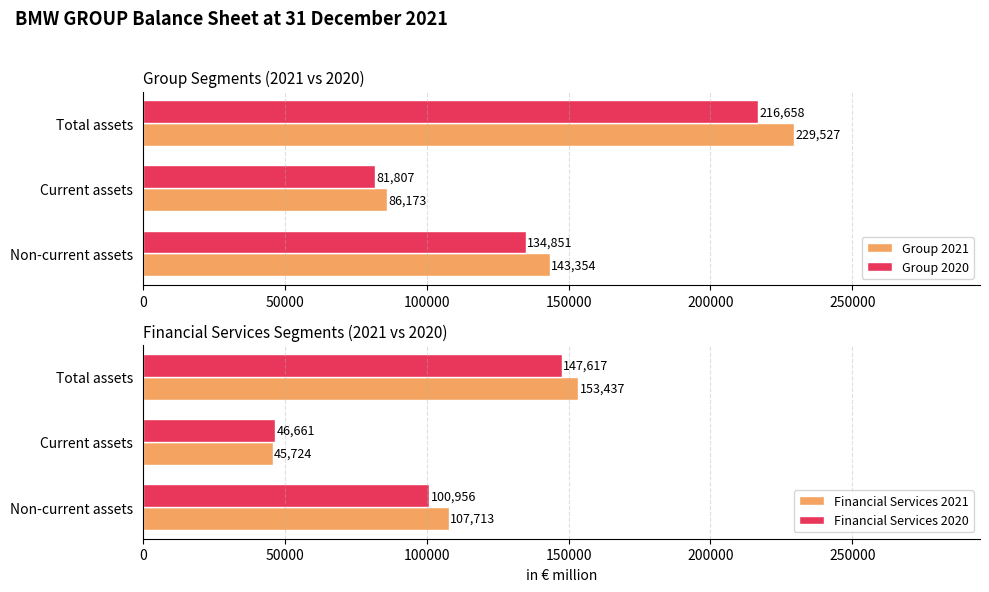

What is the minimum value for Financial Services 2020?

46661